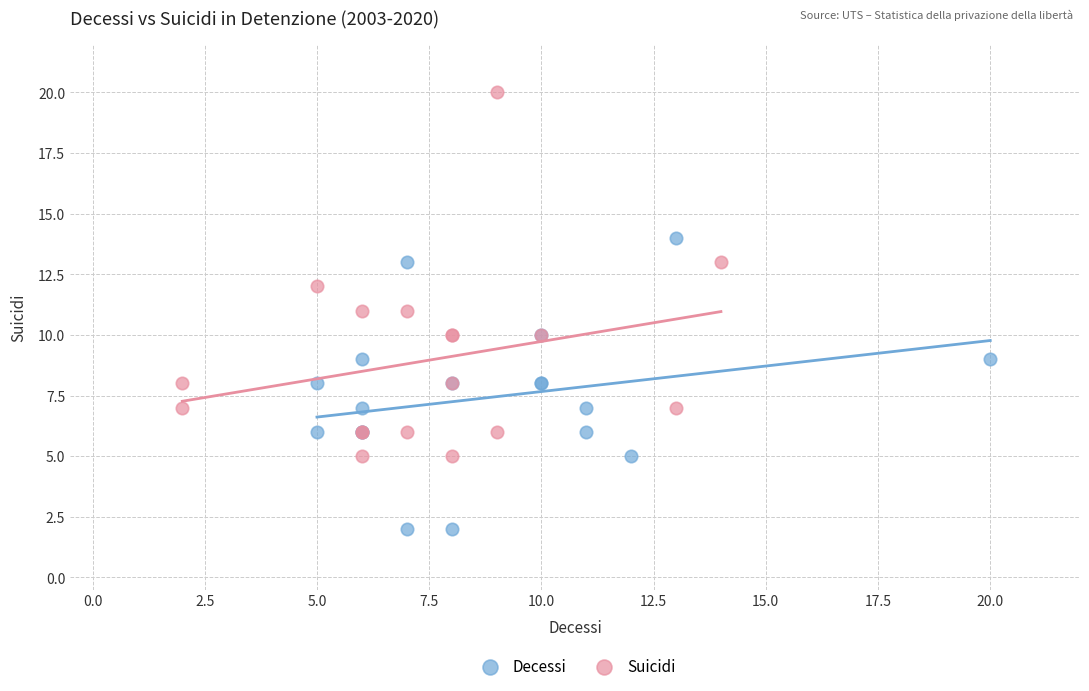

Which series contains the lowest Y value?

Decessi